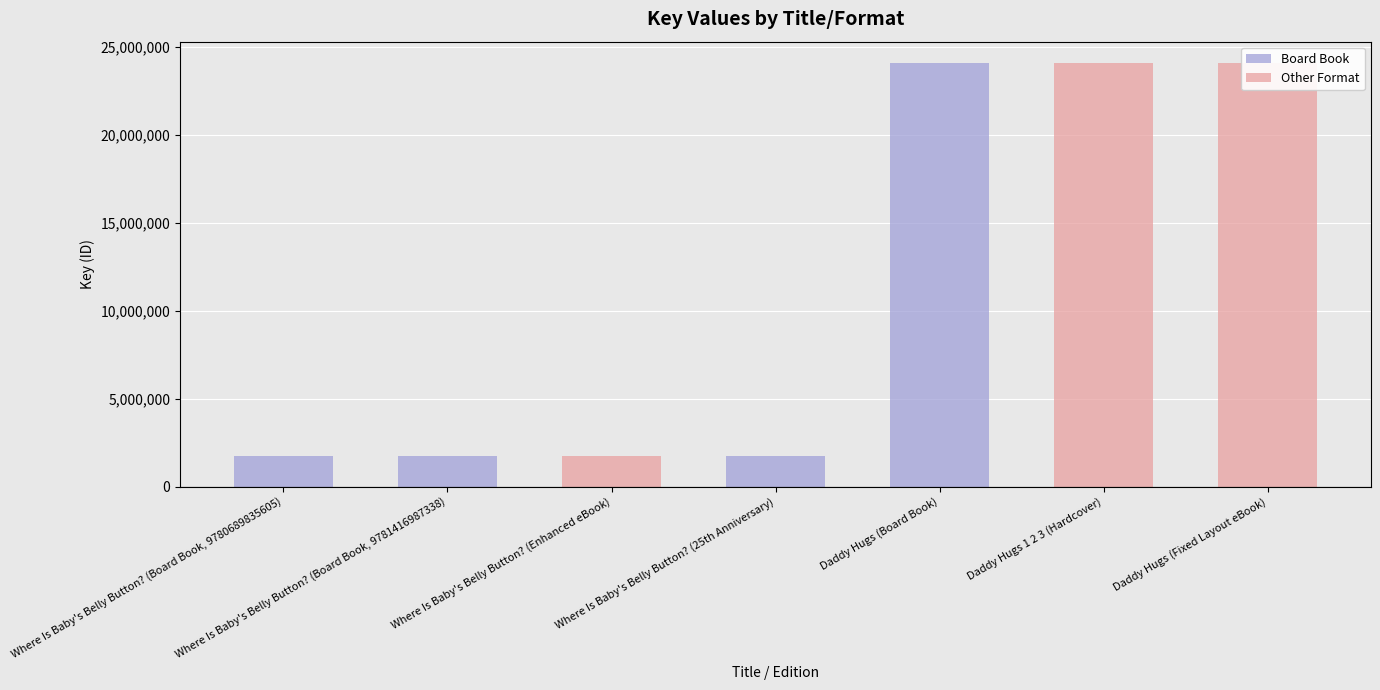

Approximately how many times larger is the value at Daddy Hugs (Fixed Layout eBook) compared to Where Is Baby's Belly Button? (Enhanced eBook)?

13.7